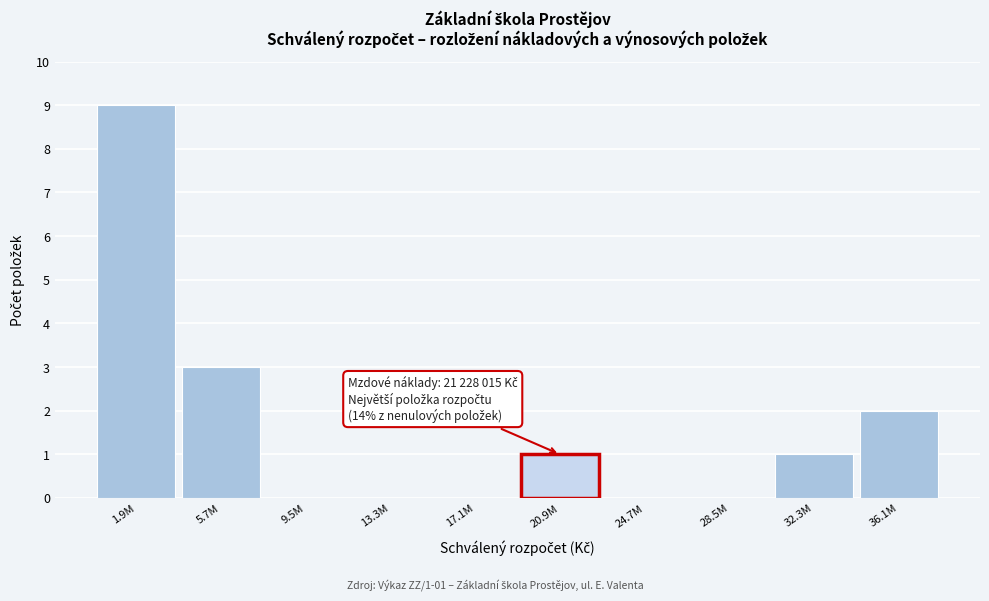

Reading right to left, transcribe all the data shown in this chart.

36.1M=2	32.3M=1	28.5M=0	24.7M=0	20.9M=1	17.1M=0	13.3M=0	9.5M=0	5.7M=3	1.9M=9